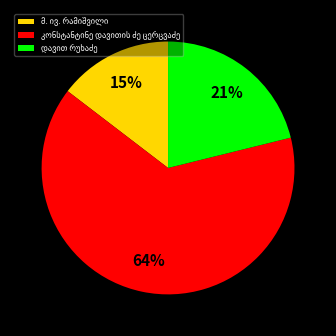

Does any single category account for the majority?

Yes